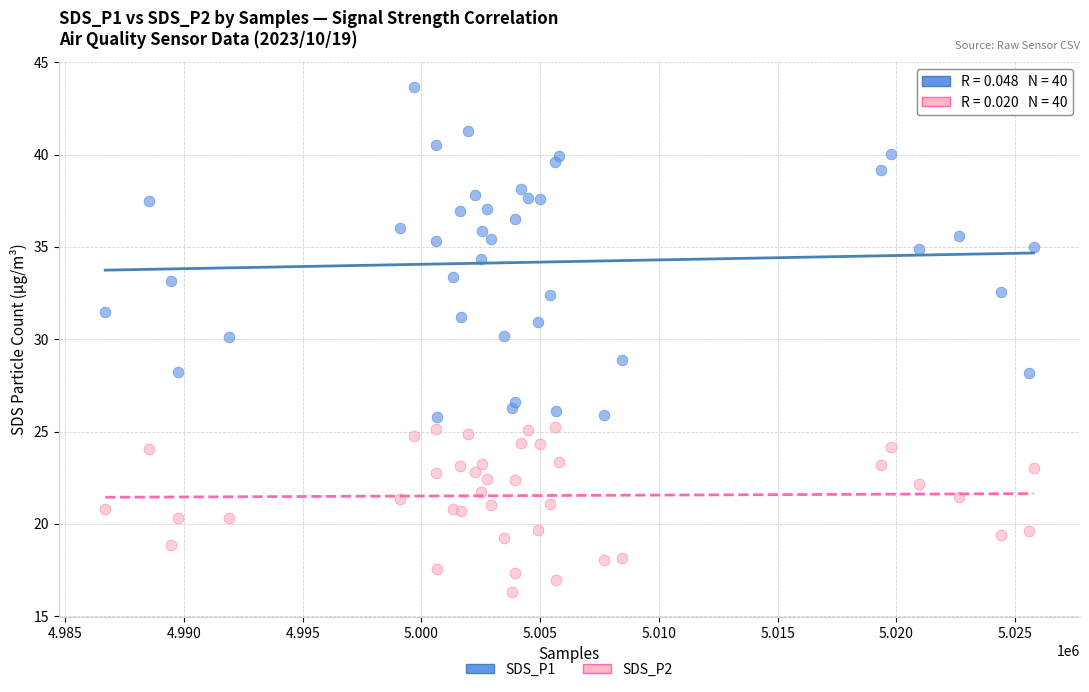

Which series contains the highest Y value?

SDS_P1